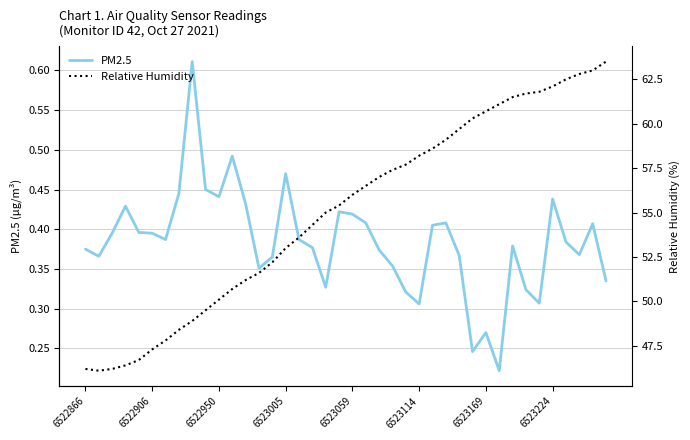

At which category is the sum across all series the highest?

39